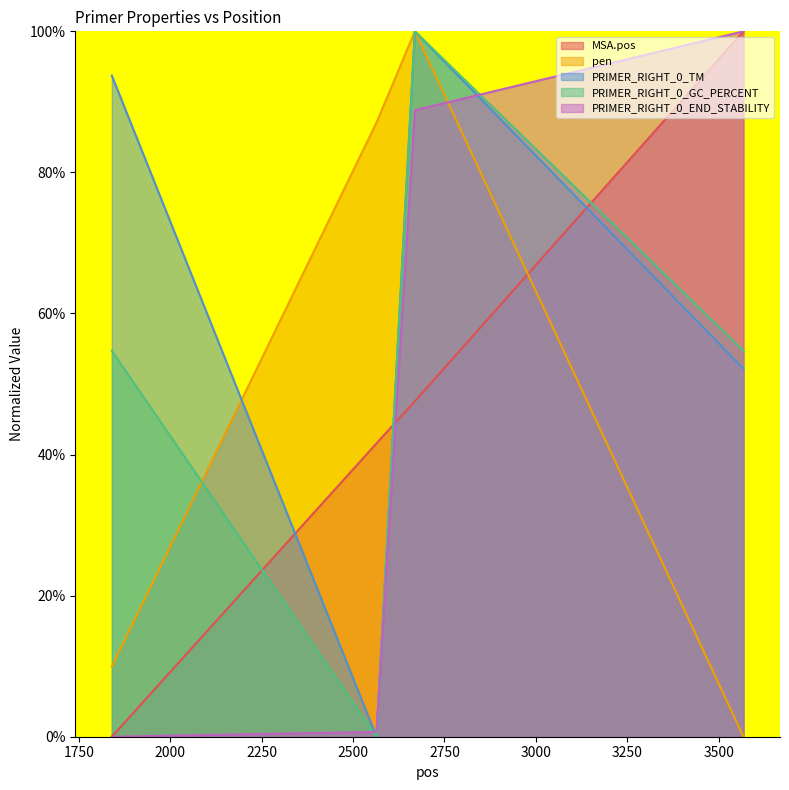

Which series has the widest spread of values?

MSA.pos